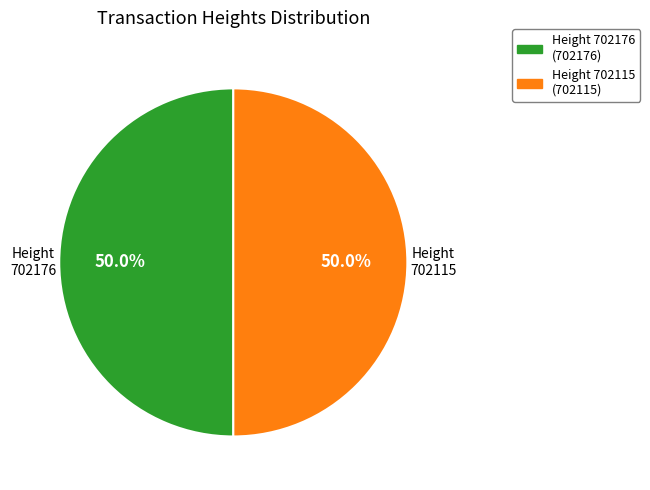

Approximately how many times larger is the value at Height 702176 (702176) compared to Height 702115 (702115)?

1.0